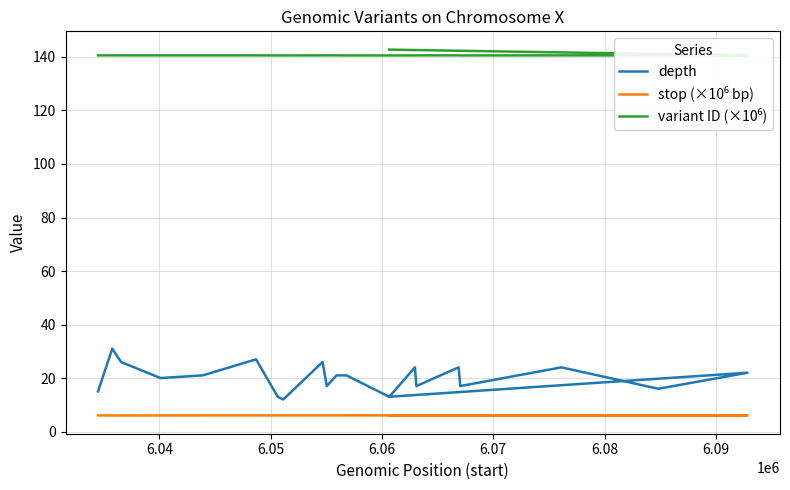

True or false: depth and variant ID (×10⁶) cross at least once.

False